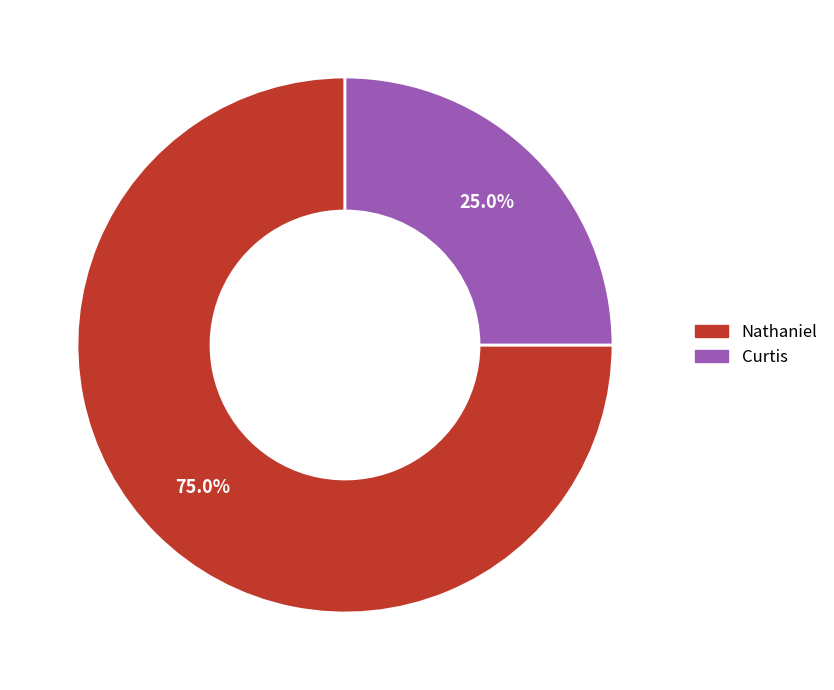

Which category accounts for the majority?

Nathaniel